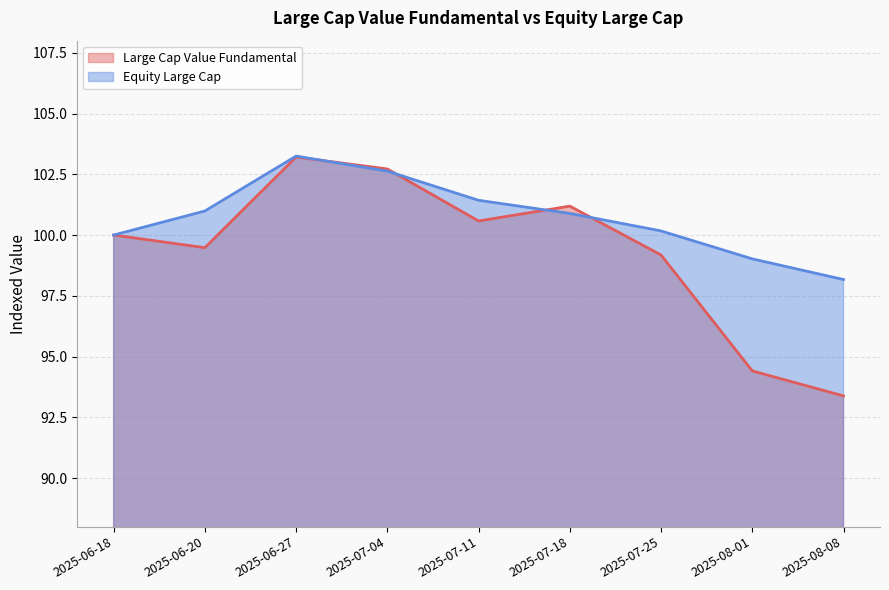

Where is the first local minimum for Large Cap Value Fundamental?

2025-06-20